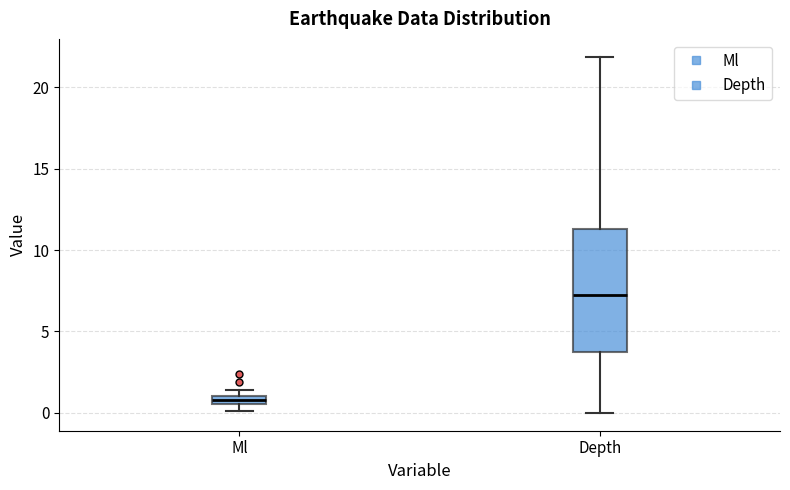

Which box's median line is the lowest?

Ml